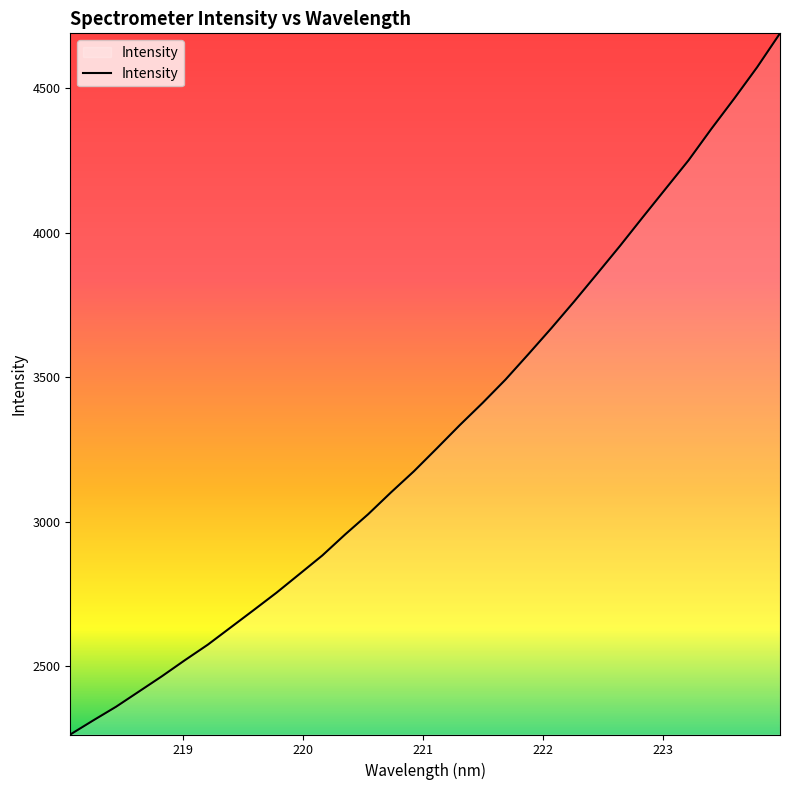

How many lines are shown in the chart?

1